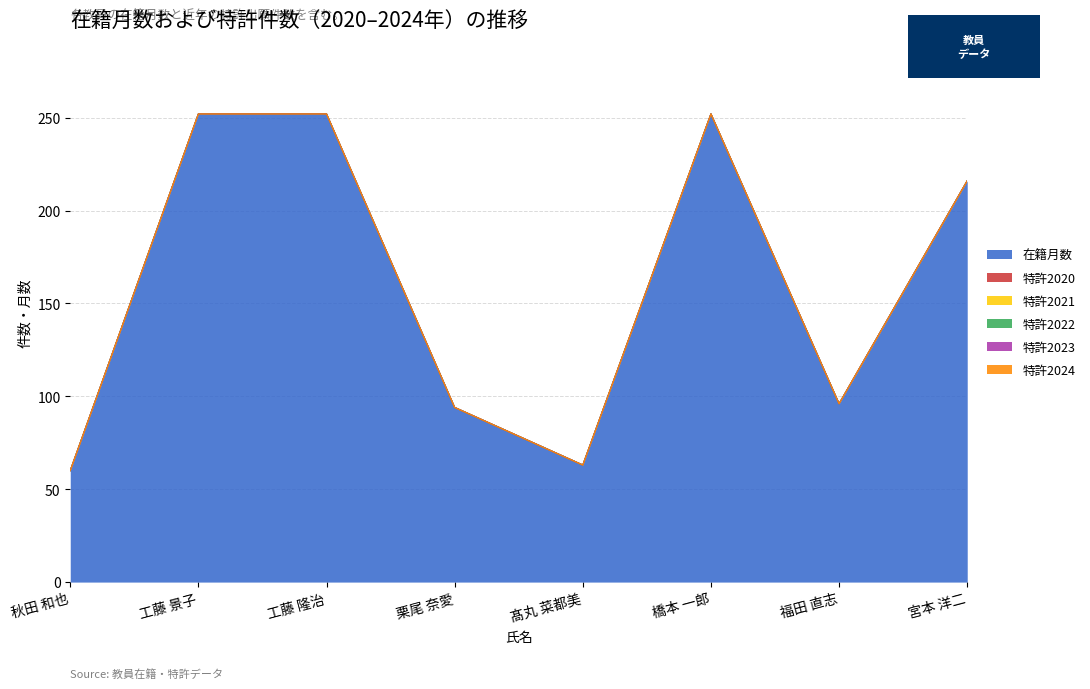

Which series changed the most between 栗尾 奈愛 and 福田 直志?

在籍月数